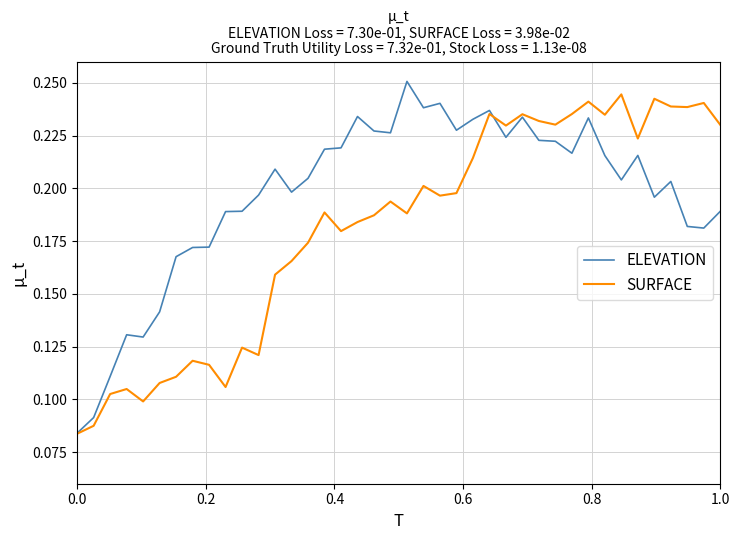

What are all the series names shown in the legend?

ELEVATION, SURFACE